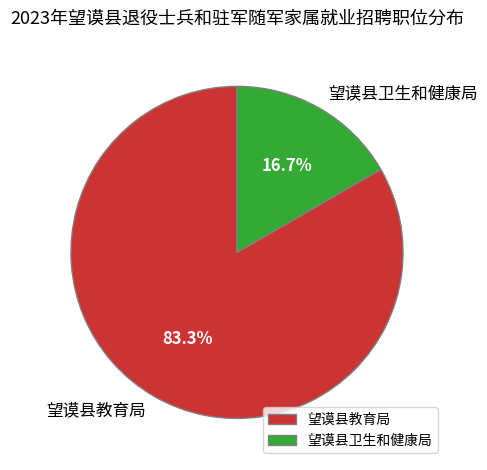

To the nearest percent, what percentage of the pie is 望谟县教育局?

83%